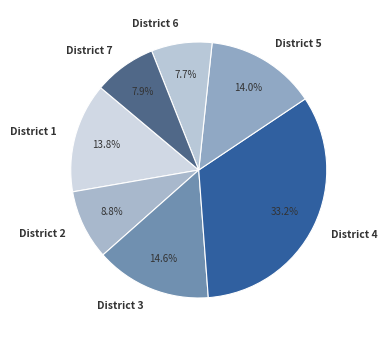

Is the sum of District 4 and District 3 greater than half?

No